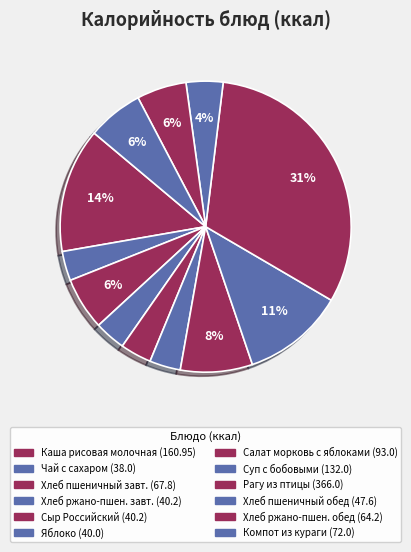

What is the largest slice in the pie chart?

Рагу из птицы